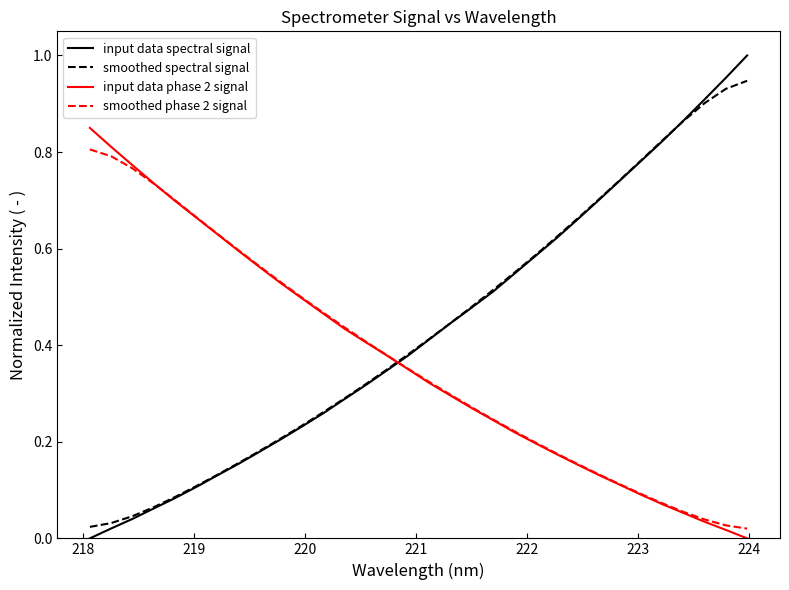

Which series ends up on top after the final intersection of smoothed spectral signal and input data phase 2 signal?

smoothed spectral signal